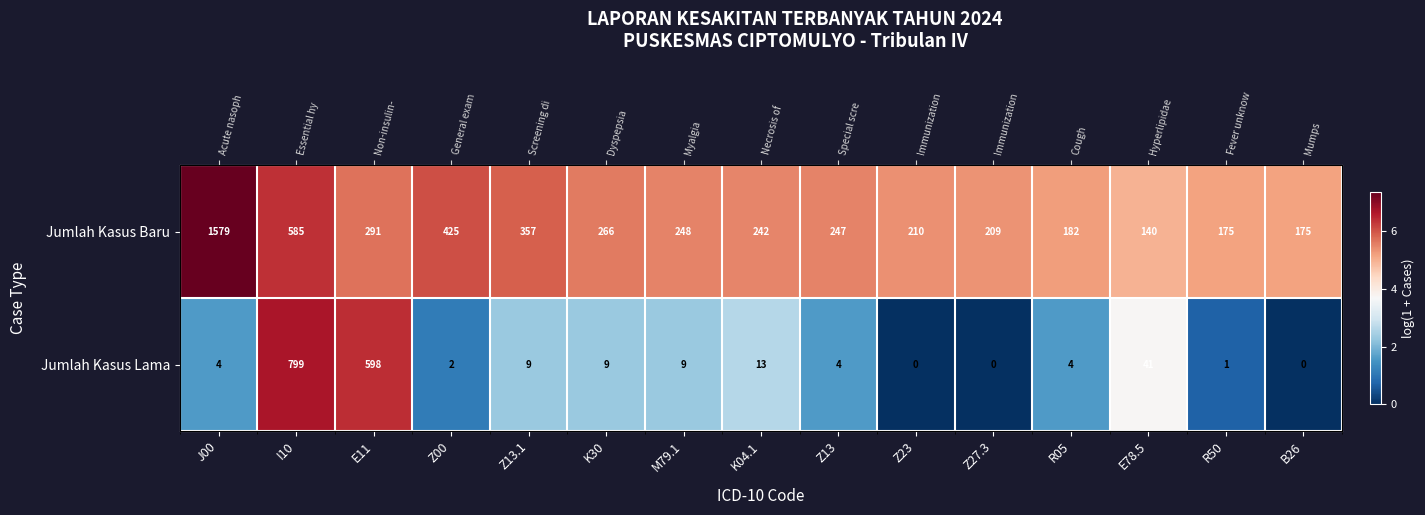

List the series in order of their overall mean, highest first.

Jumlah Kasus Baru, Jumlah Kasus Lama